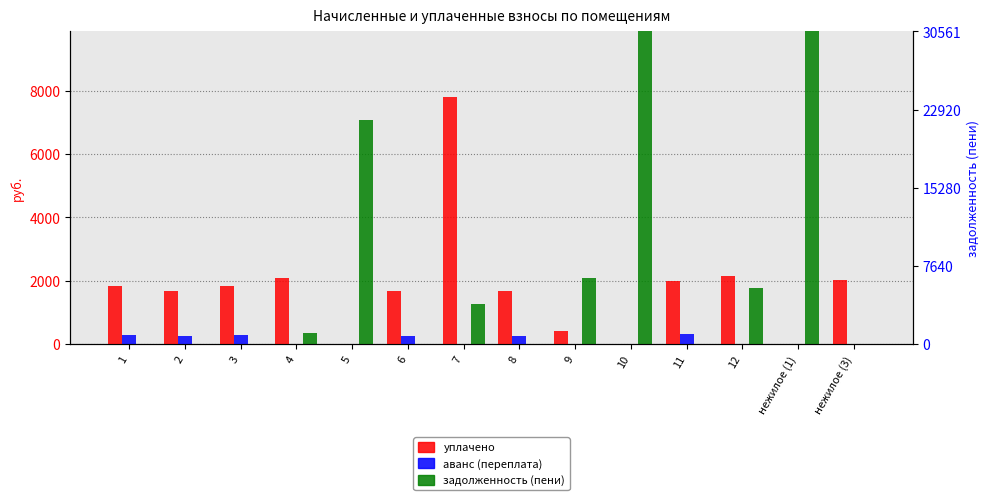

At which label does аванс (переплата) reach its minimum?

4